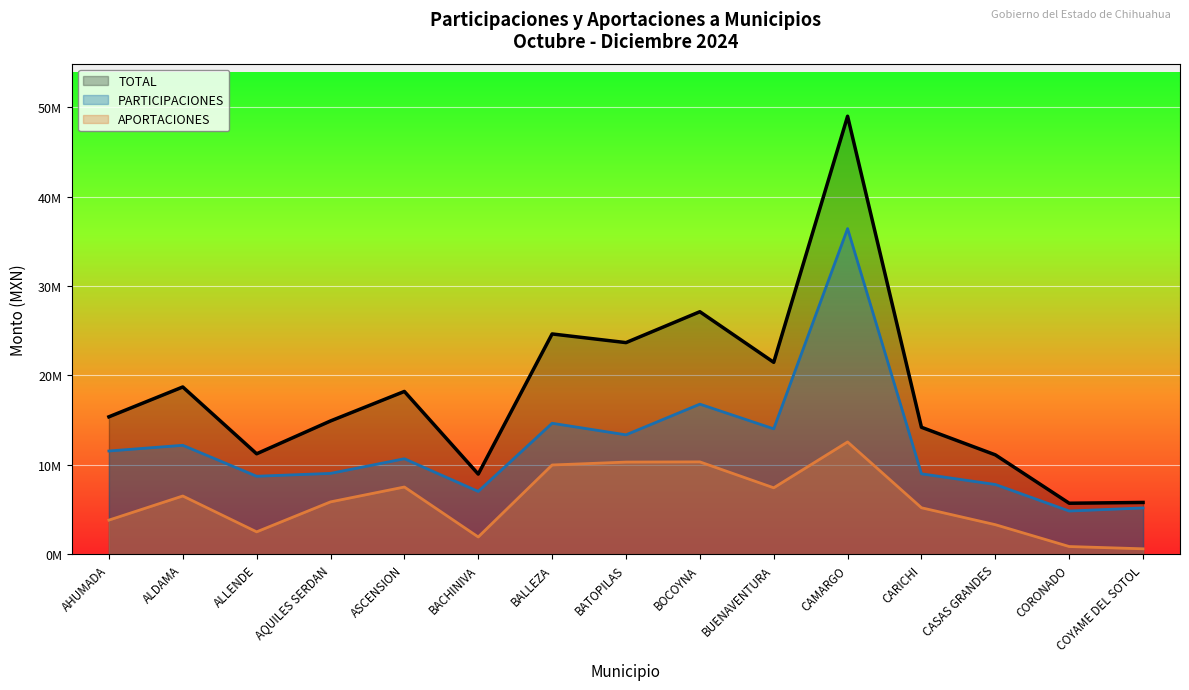

True or false: APORTACIONES and PARTICIPACIONES intersect in this chart.

False